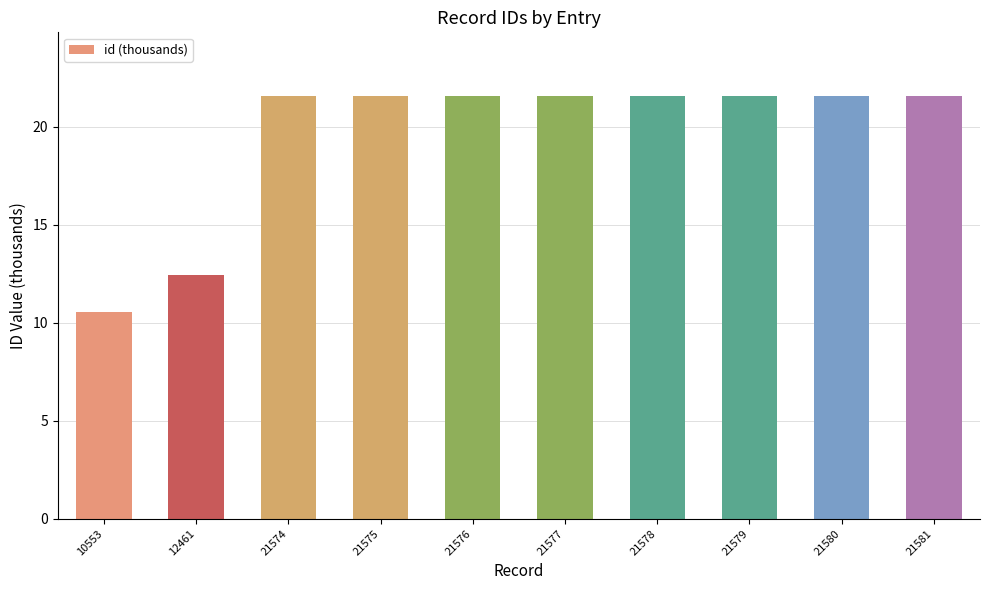

Reading left to right, list all the values displayed in this chart.

10.6	12.5	21.6	21.6	21.6	21.6	21.6	21.6	21.6	21.6